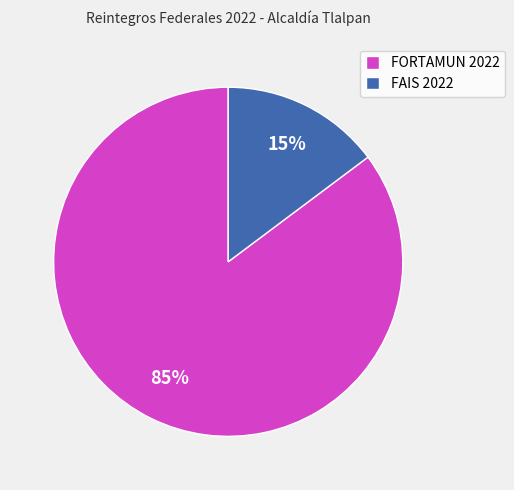

Which slice represents more than half of the pie?

FORTAMUN 2022